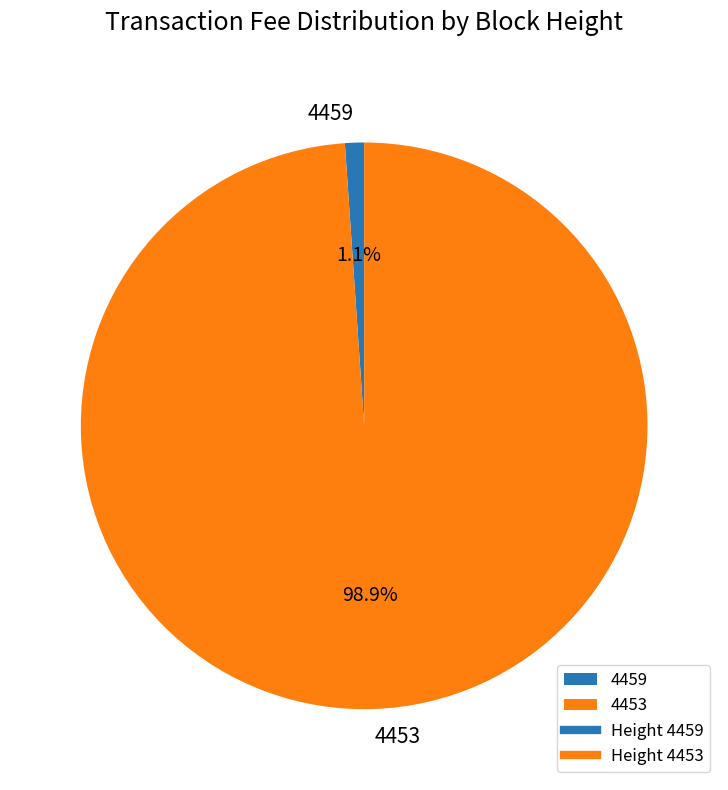

How many slices are in this pie chart?

2